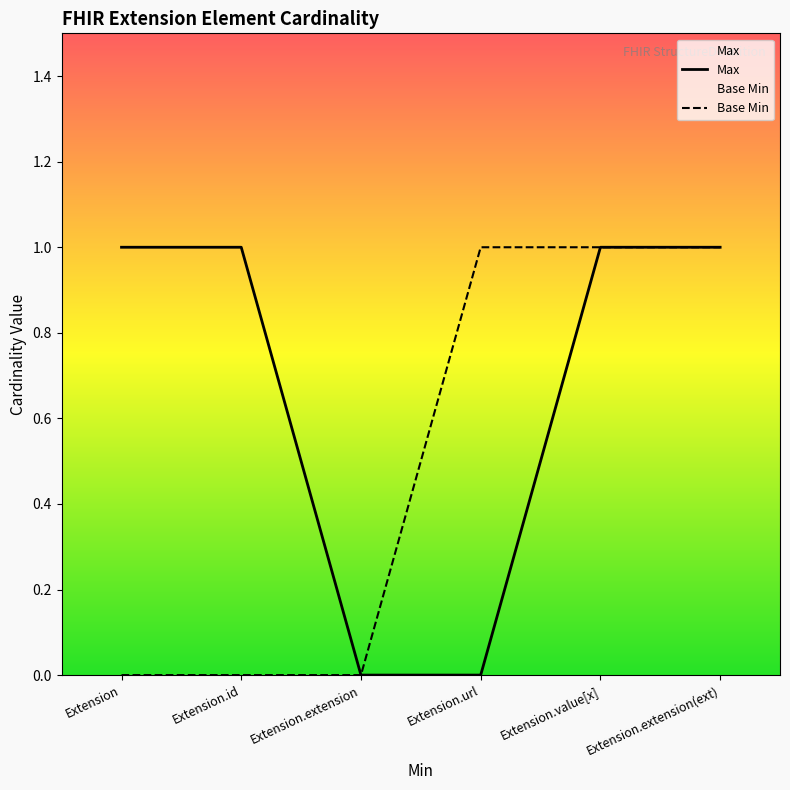

Reading left to right, transcribe all the data shown in this chart.

Max: Extension=1	Extension.id=1	Extension.extension=0	Extension.url=0	Extension.value[x]=1	Extension.extension(ext)=1
Base Min: Extension=0	Extension.id=0	Extension.extension=0	Extension.url=1	Extension.value[x]=1	Extension.extension(ext)=1